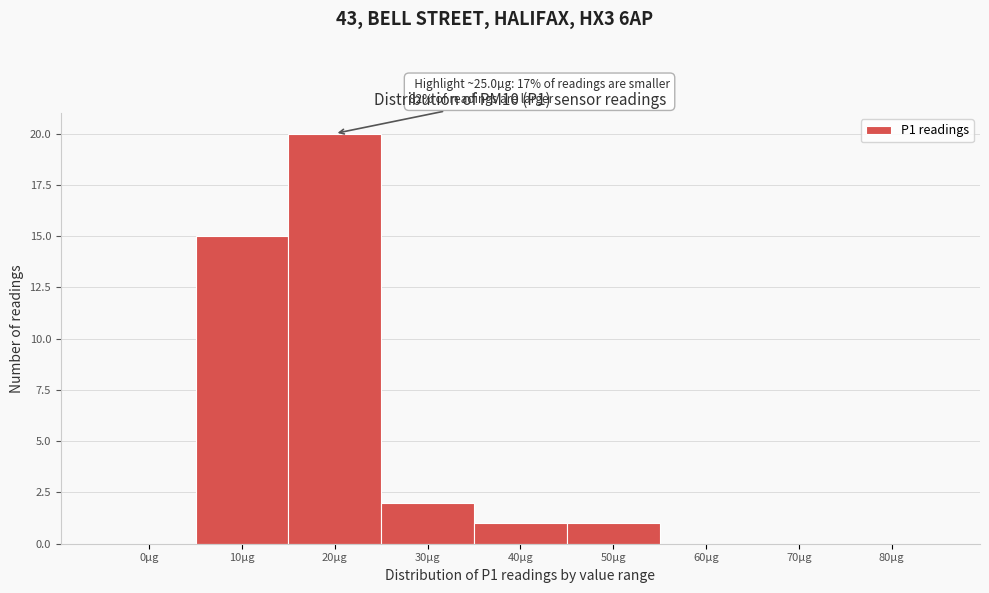

Reading right to left, list all the values displayed in this chart.

80µg=0	70µg=0	60µg=0	50µg=1	40µg=1	30µg=2	20µg=20	10µg=15	0µg=0